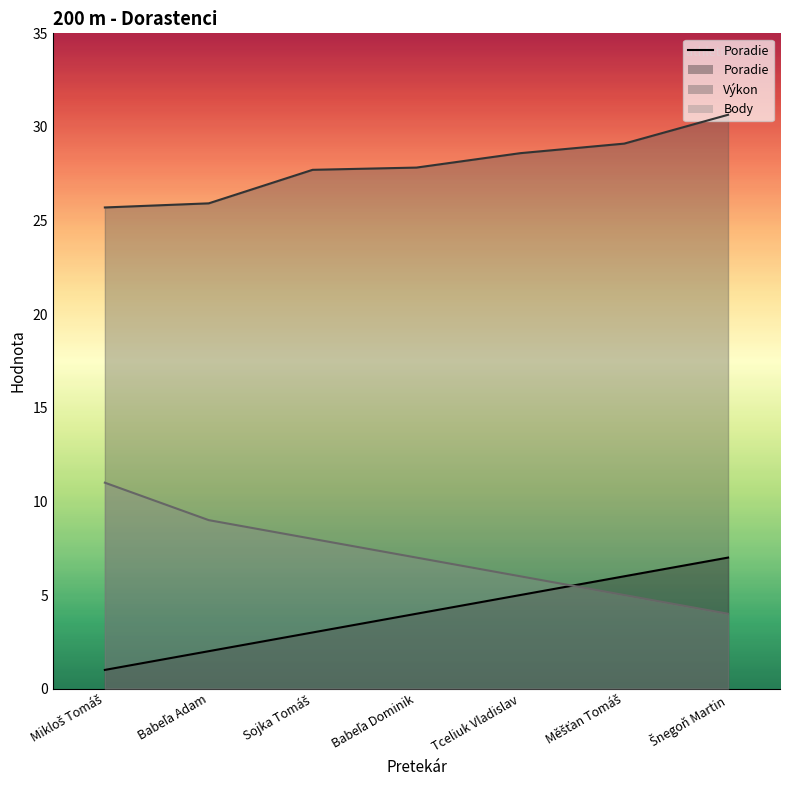

Which category has the lowest value across all series?

Mikloš Tomáš